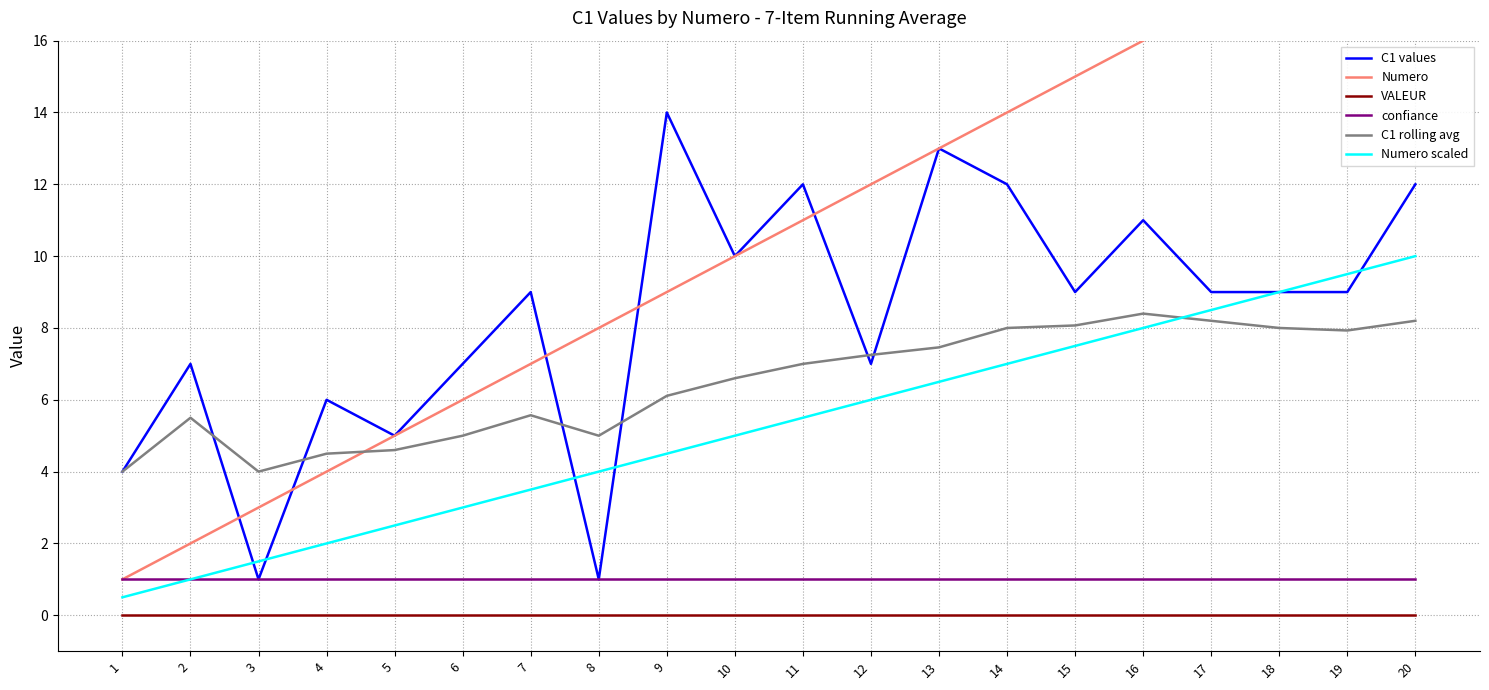

The value of Numero at 14 is 14.0. True or false?

True